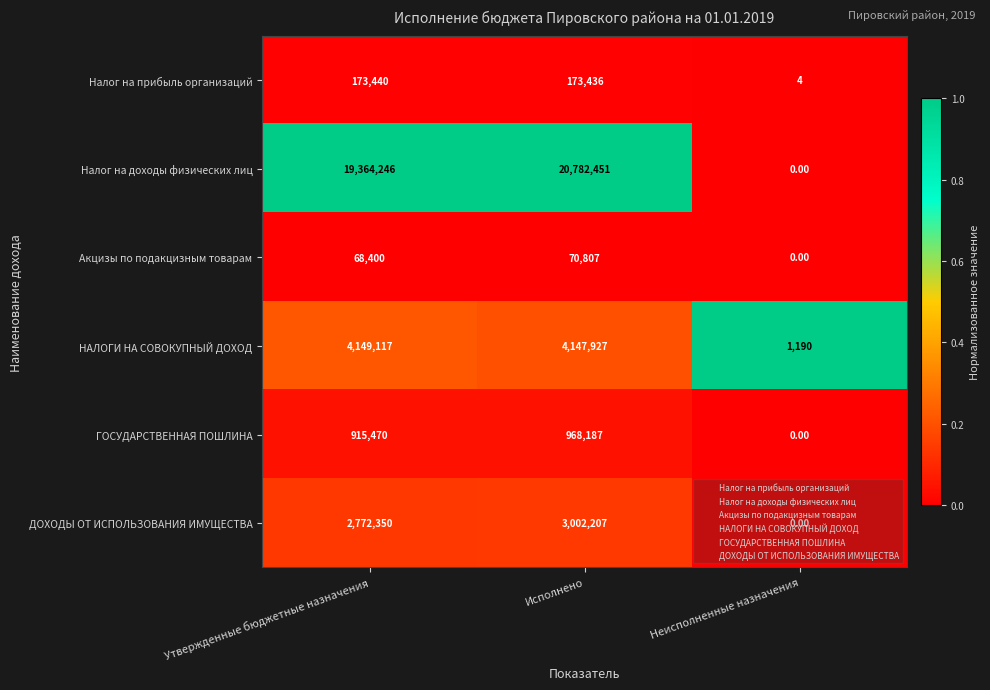

Which category has the lowest value across all series?

Неисполненные назначения